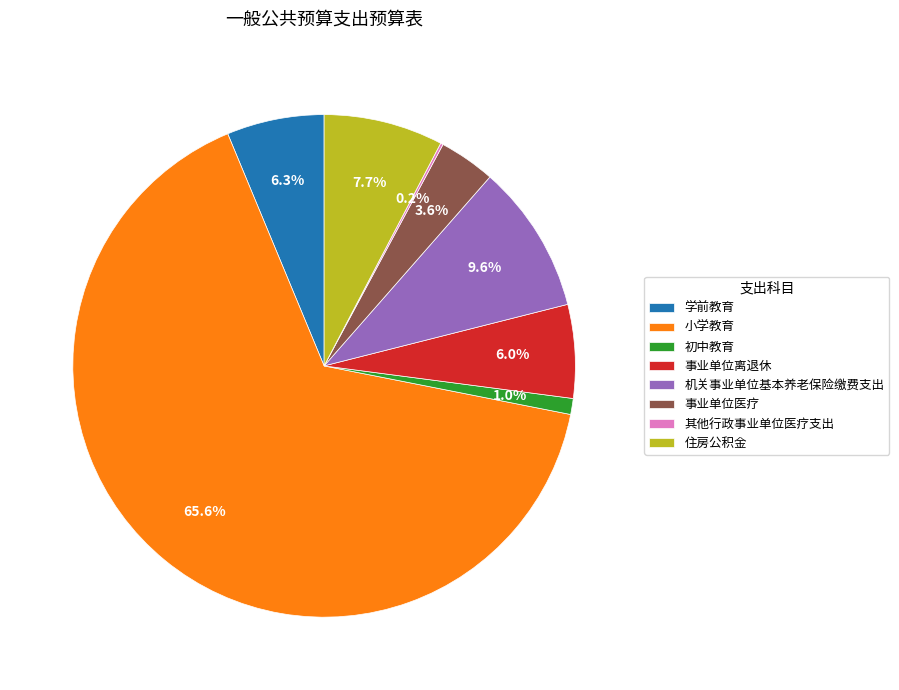

To the nearest percent, what is the combined percentage of 机关事业单位基本养老保险缴费支出 and 初中教育?

11%